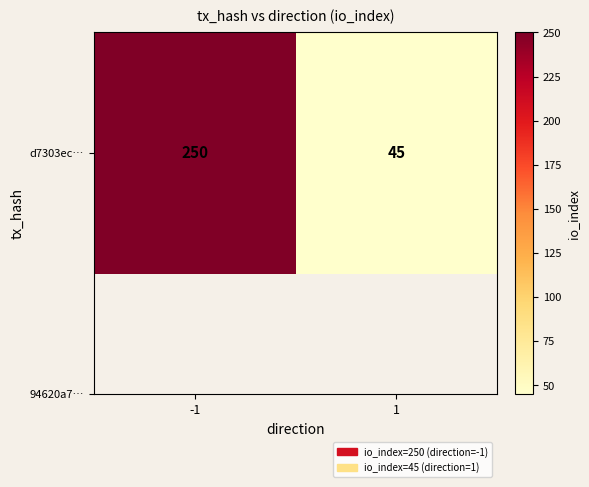

Between 1 and -1, which is larger?

-1